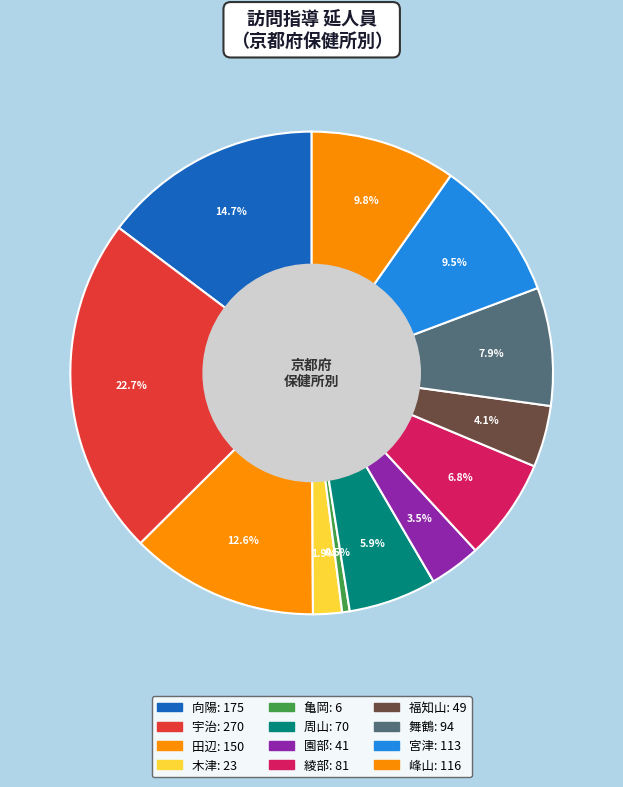

What percentage do 宮津 and 木津 together represent?

11.4%